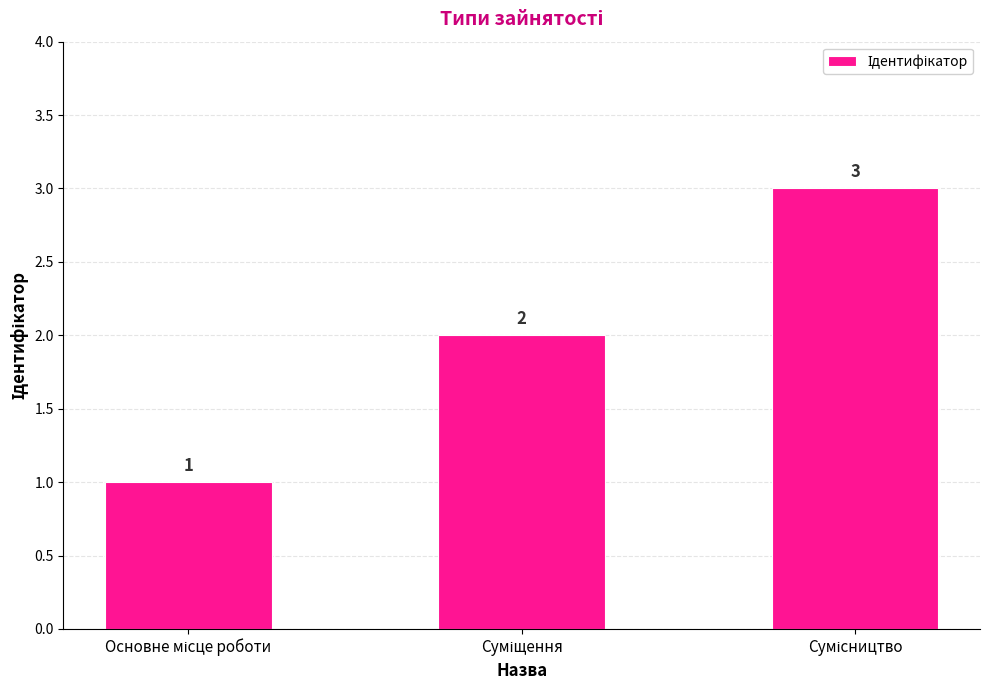

What is the maximum value shown in the chart?

3